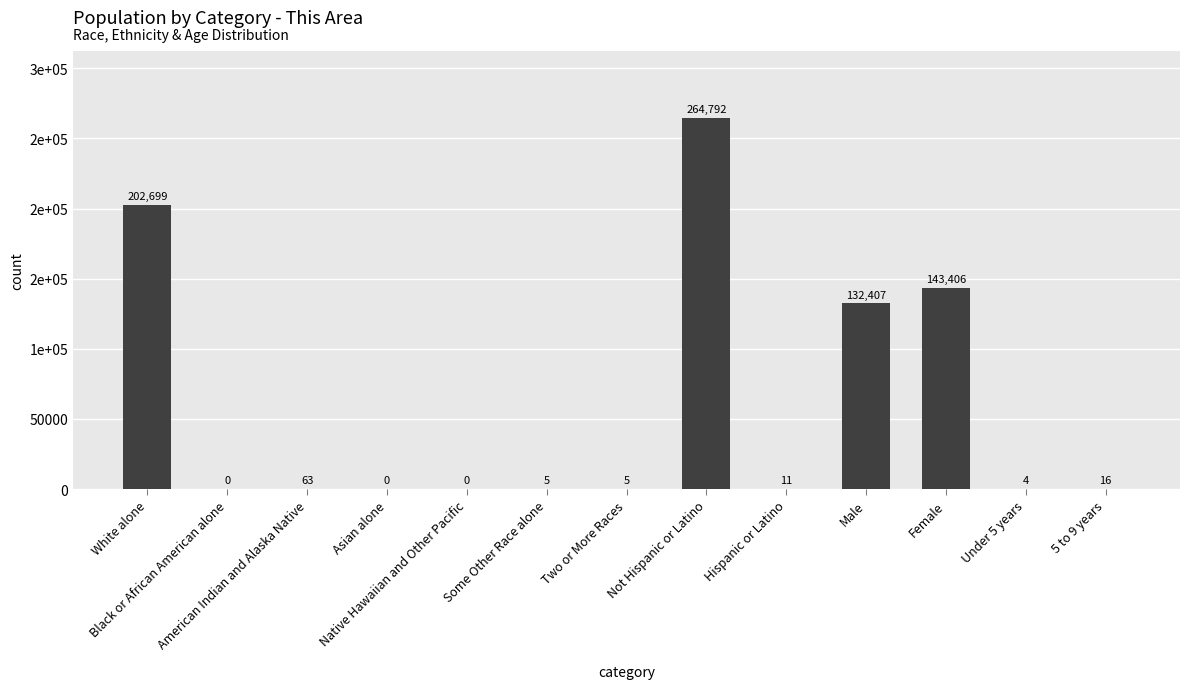

Rank the categories by value from highest to lowest.

Not Hispanic or Latino, White alone, Female, Male, American Indian and Alaska Native, 5 to 9 years, Hispanic or Latino, Some Other Race alone, Two or More Races, Under 5 years, Black or African American alone, Asian alone, Native Hawaiian and Other Pacific